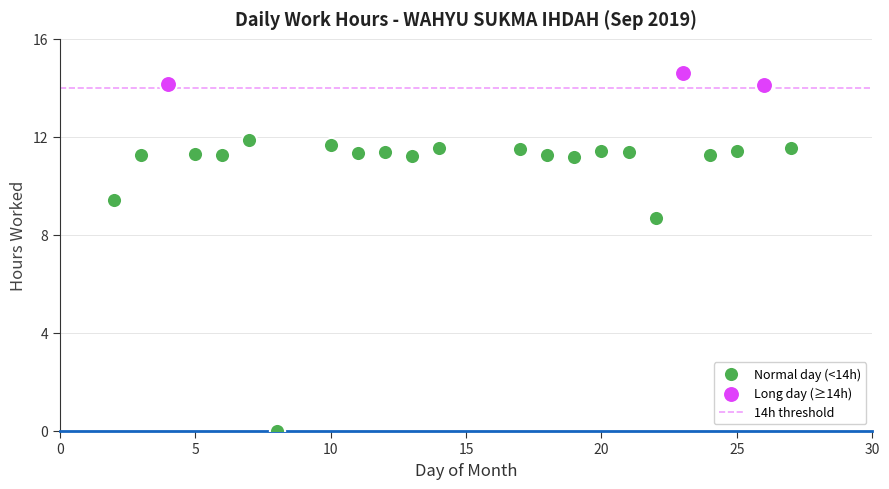

Which series reaches the minimum Y coordinate?

Normal day (<14h)